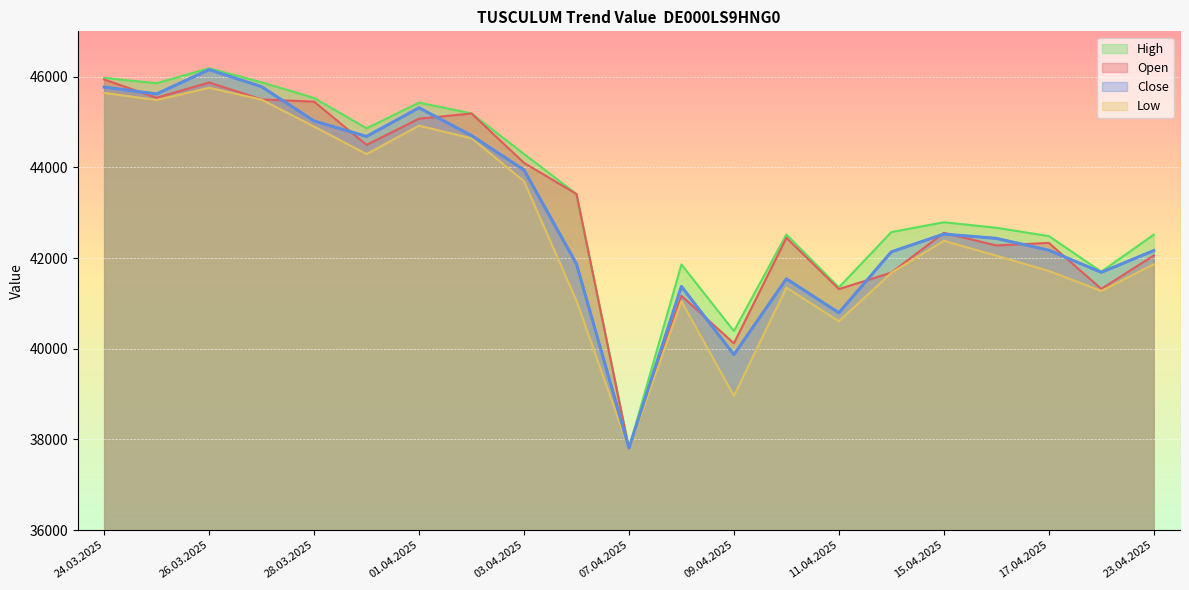

Which series has the largest total across all categories?

High